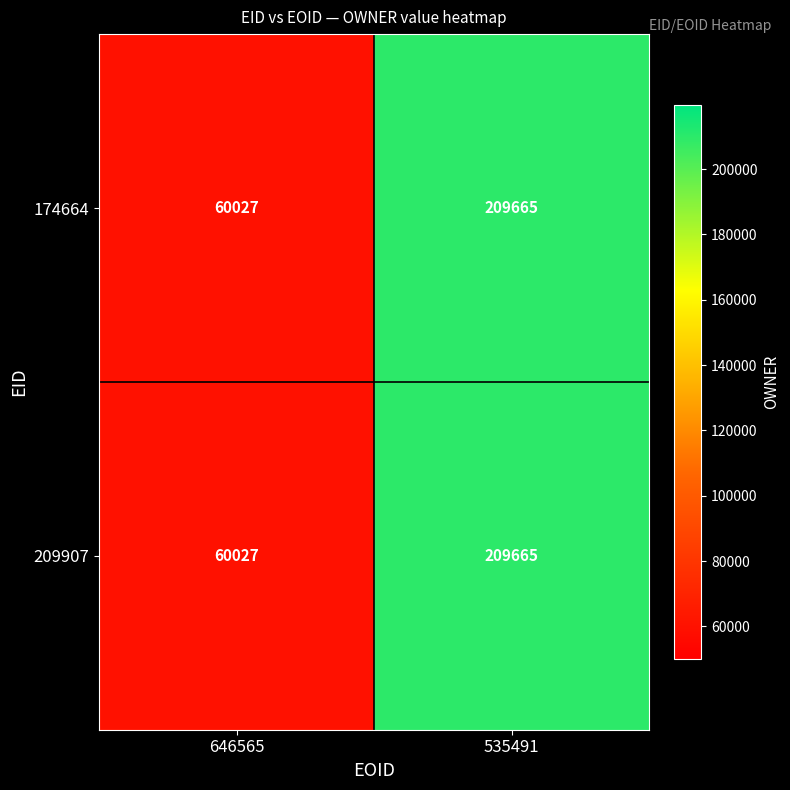

How many categories are shown in the chart?

2